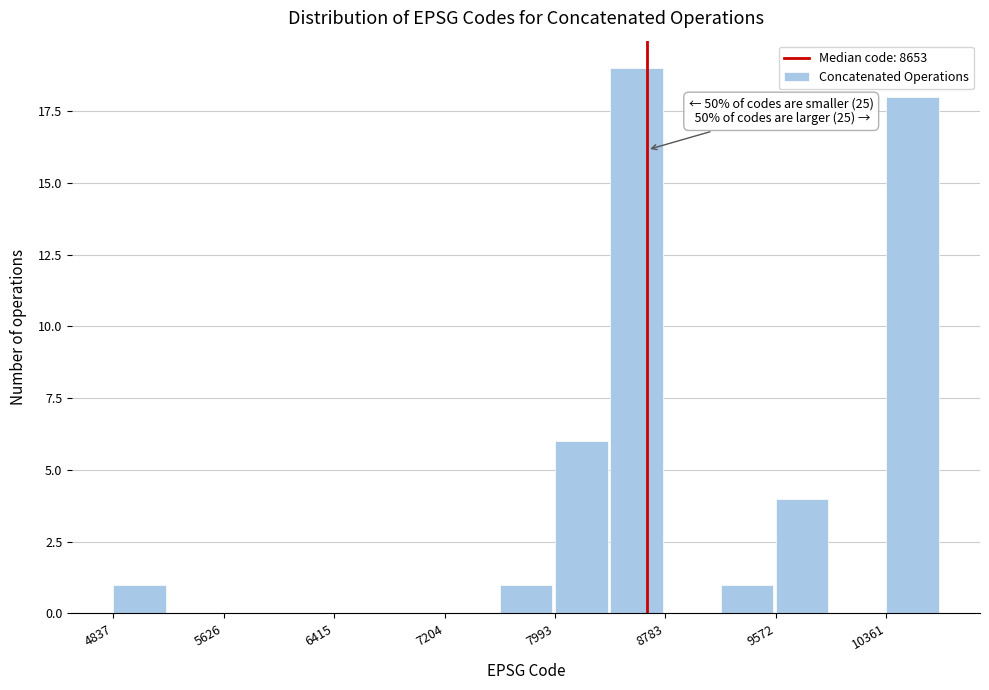

Around what value on the x-axis is the tallest bar? Give the approximate position of its centre, as read against the axis.

8600